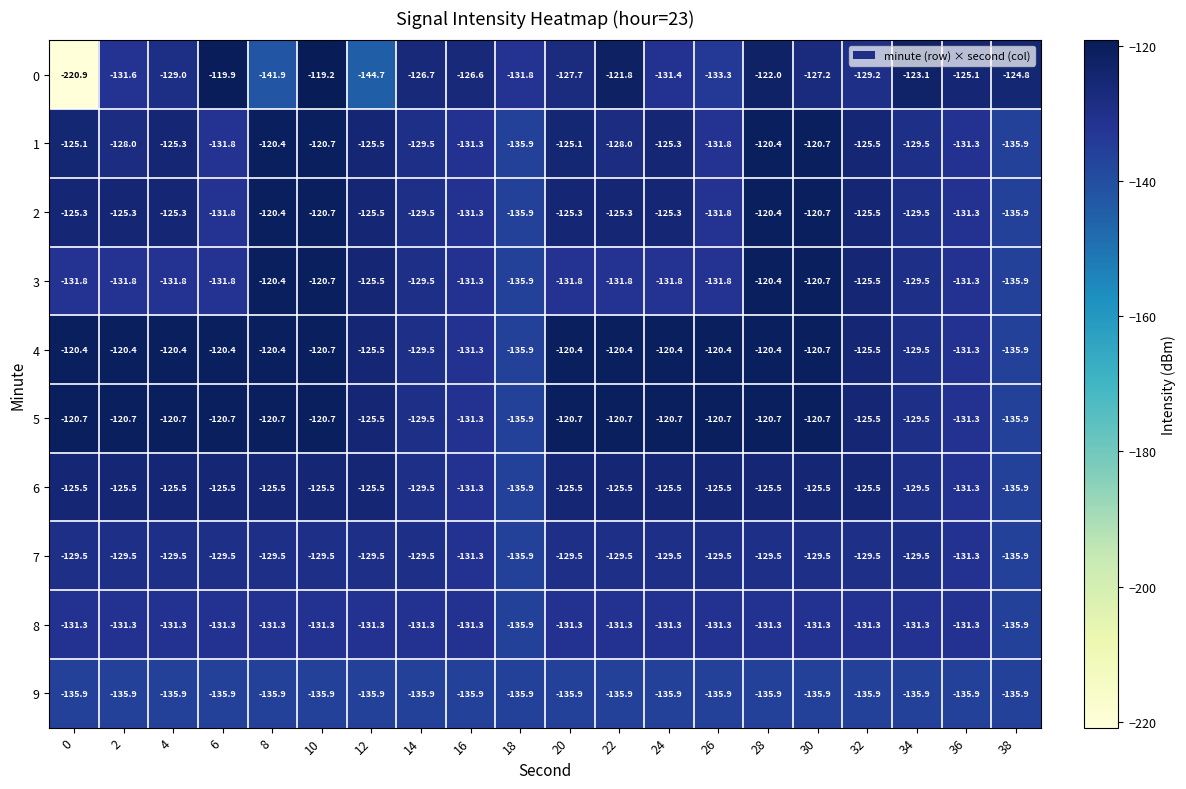

At which category is the sum across all series the highest?

10